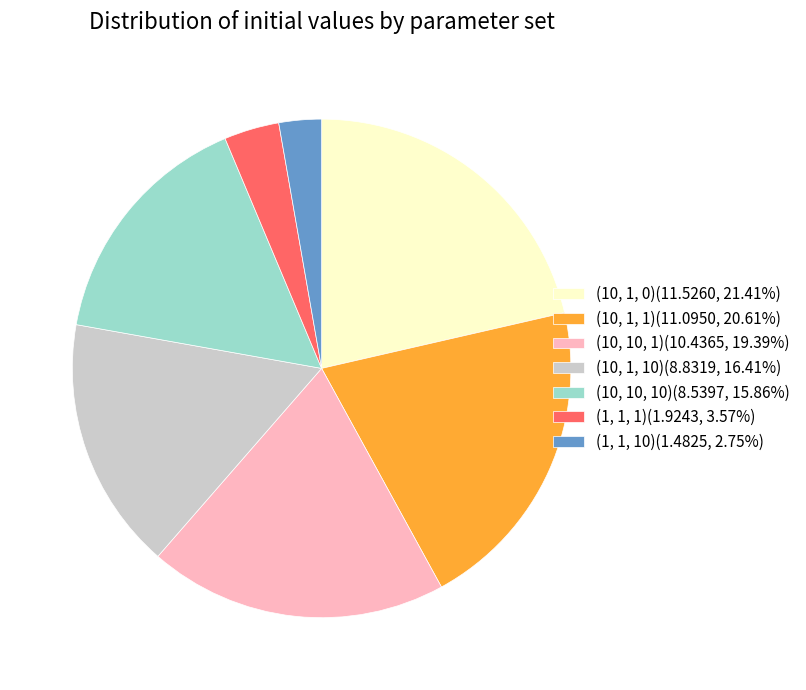

Is (10, 1, 1) the majority of the pie?

No